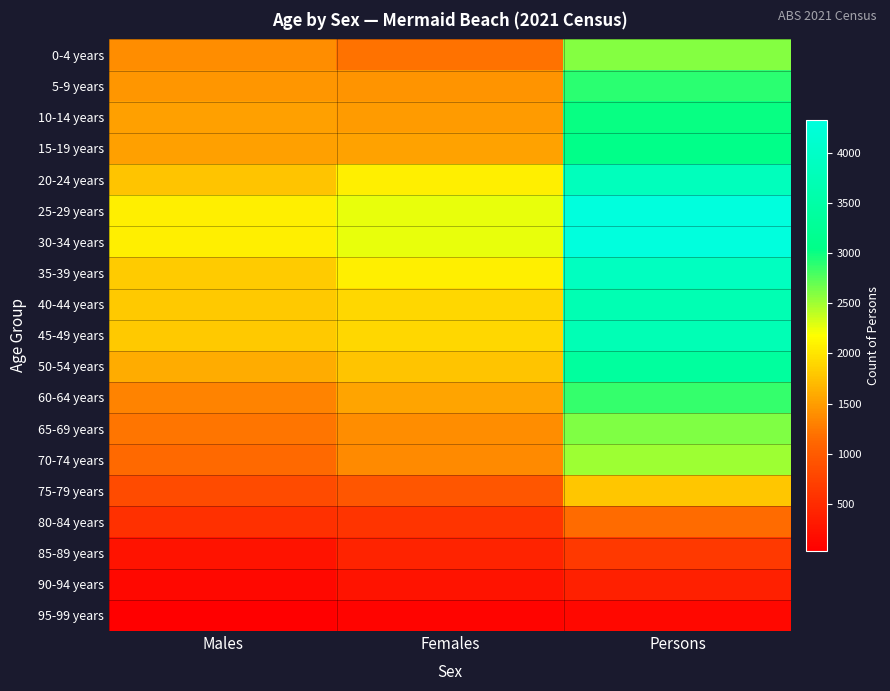

List the series in order of their peak value, highest first.

25-29 years, 30-34 years, 35-39 years, 20-24 years, 45-49 years, 40-44 years, 50-54 years, 15-19 years, 10-14 years, 5-9 years, 60-64 years, 65-69 years, 0-4 years, 70-74 years, 75-79 years, 80-84 years, 85-89 years, 90-94 years, 95-99 years